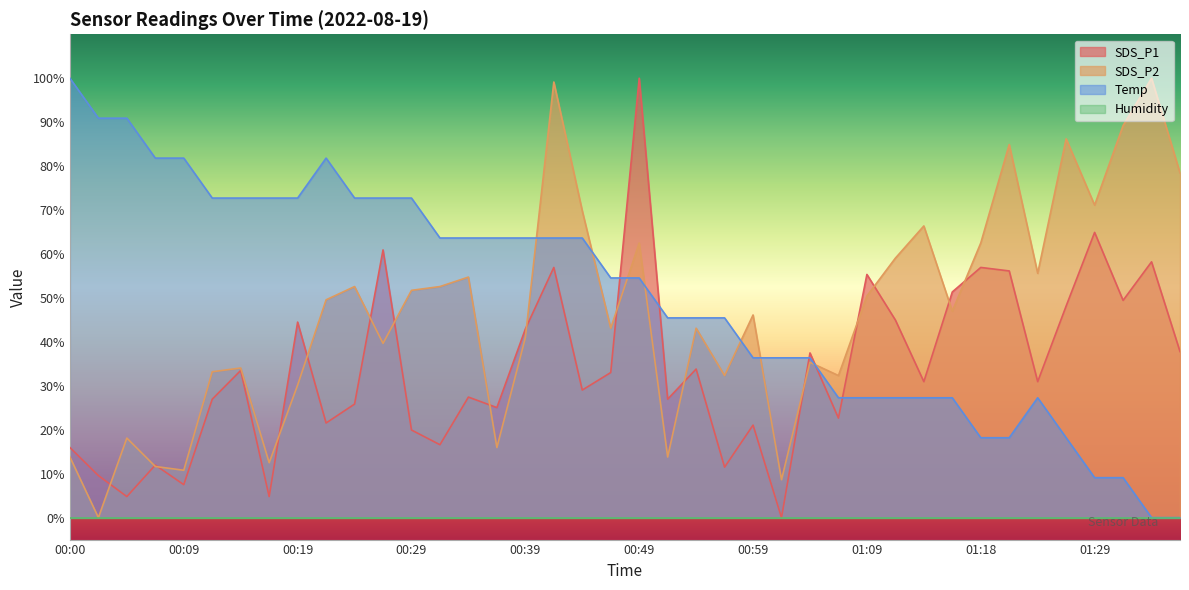

Reading left to right, list all the values displayed in this chart.

SDS_P1: 15.9	9.6	4.8	12.0	7.5	27.0	33.5	4.8	44.5	21.5	25.8	60.9	19.9	16.6	27.4	25.0	42.9	56.9	29.0	33.0	100.0	27.0	33.8	11.5	21.1	0.0	37.5	22.6	55.3	45.0	30.9	51.4	56.9	56.1	30.9	48.2	64.9	49.4	58.2	37.8
SDS_P2: 13.8	0.0	18.1	11.6	10.8	33.2	34.1	12.5	30.2	49.6	52.6	39.7	51.7	52.6	54.7	15.9	40.9	99.1	69.8	43.1	62.5	13.8	43.1	32.3	46.1	8.6	35.3	32.3	50.4	59.1	66.4	47.0	62.5	84.9	55.6	86.2	71.1	89.2	100.0	78.4
Temp: 100.0	90.9	90.9	81.8	81.8	72.7	72.7	72.7	72.7	81.8	72.7	72.7	72.7	63.6	63.6	63.6	63.6	63.6	63.6	54.5	54.5	45.5	45.5	45.5	36.4	36.4	36.4	27.3	27.3	27.3	27.3	27.3	18.2	18.2	27.3	18.2	9.1	9.1	0.0	0.0